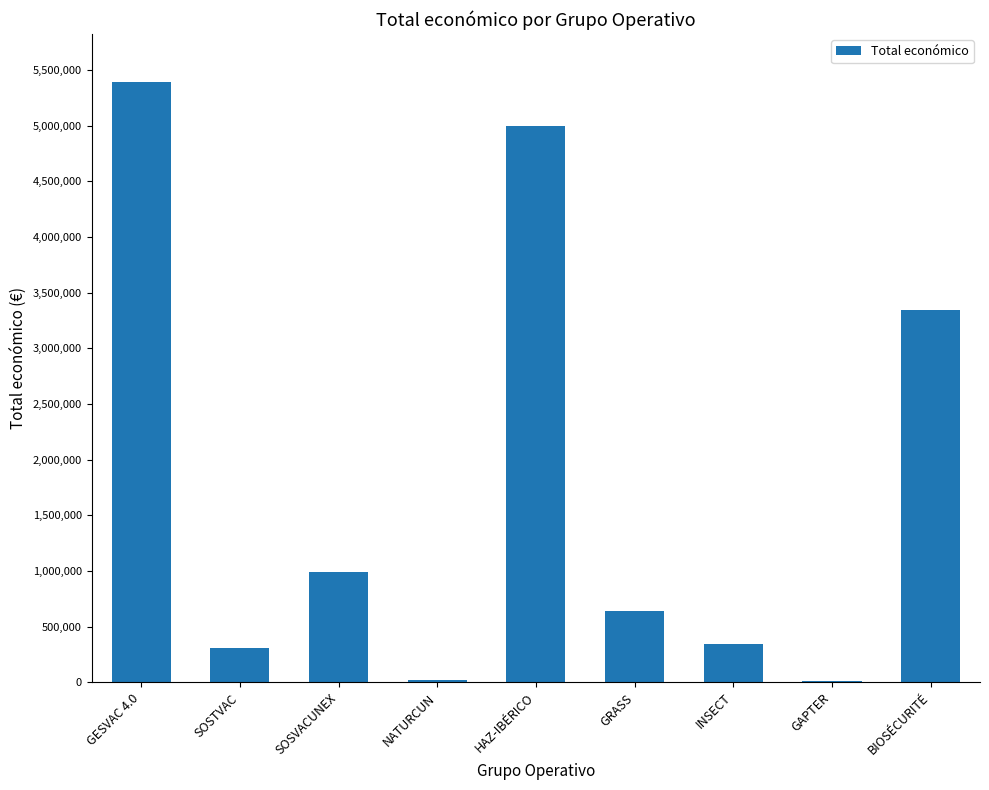

Approximately how many times larger is the value at SOSTVAC compared to INSECT?

0.9